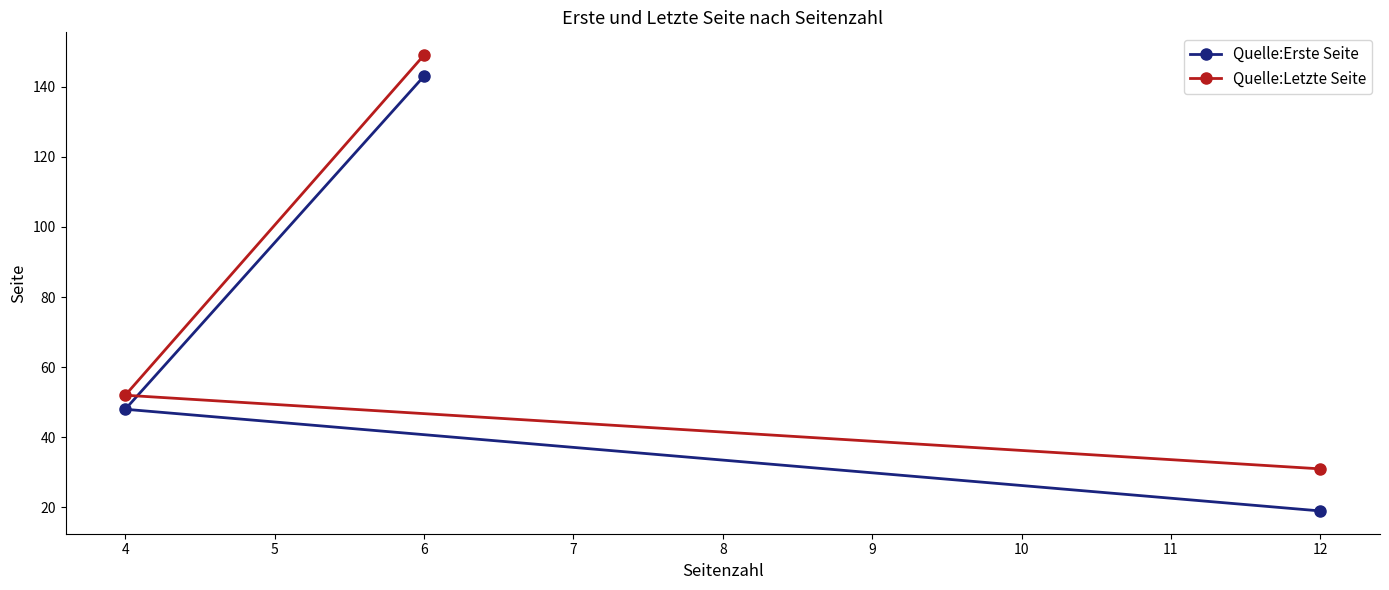

What is the difference between the second highest and minimum values in the Quelle:Letzte Seite series?

21